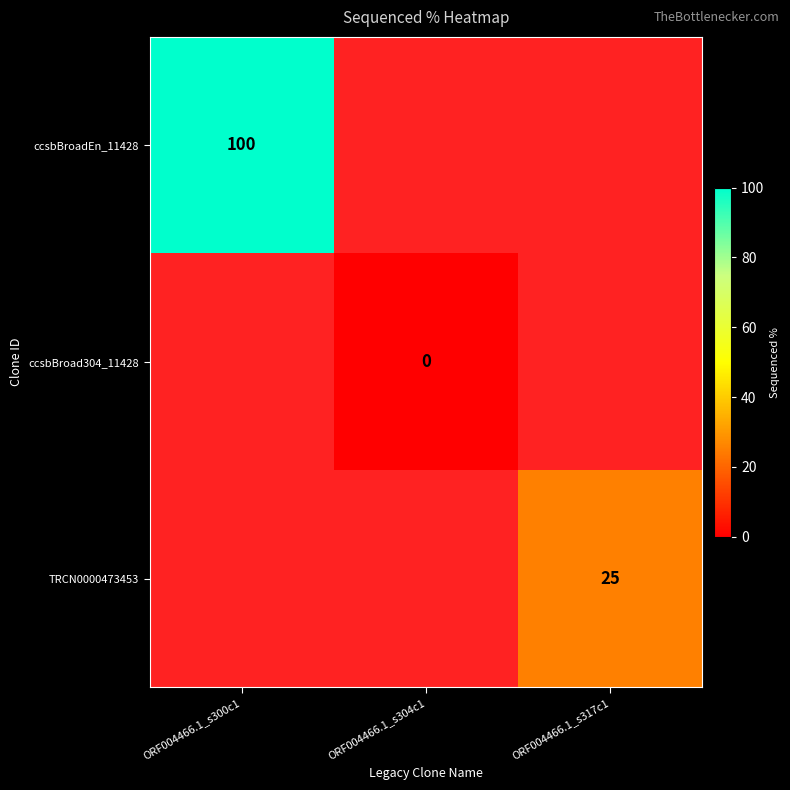

How many positive values does the ccsbBroadEn_11428 series have?

1